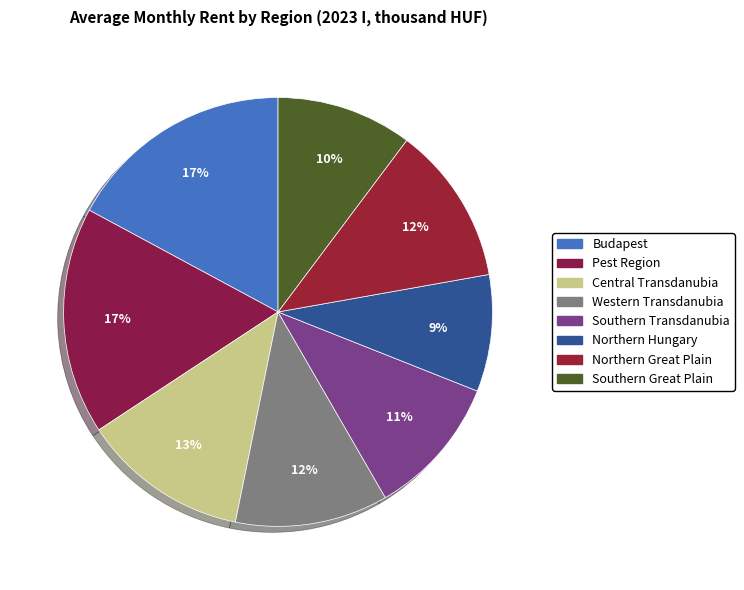

What is the total percentage of Western Transdanubia and Northern Great Plain?

23.5%